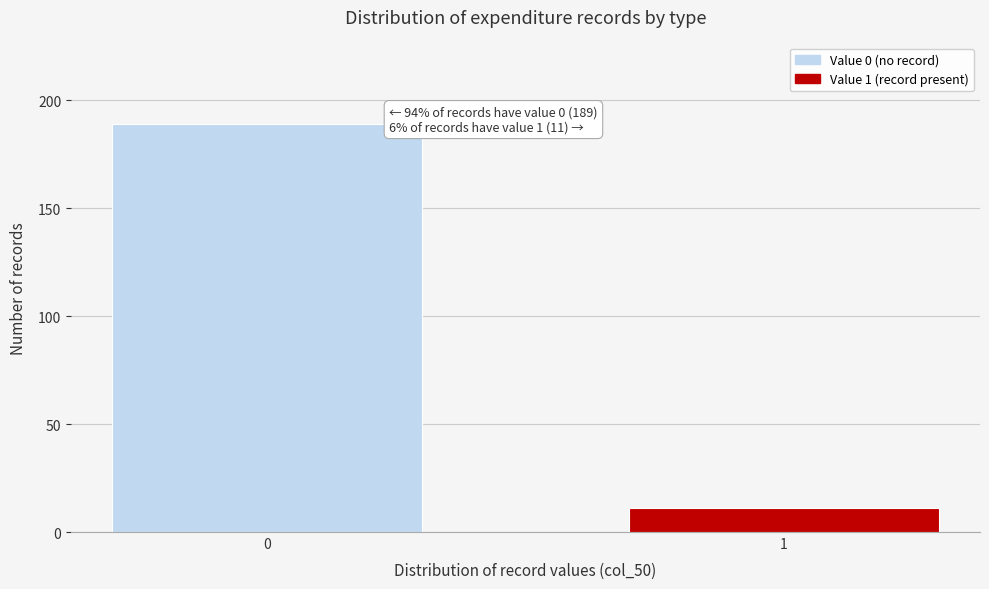

Reading right to left, extract all data points from this chart.

11	189